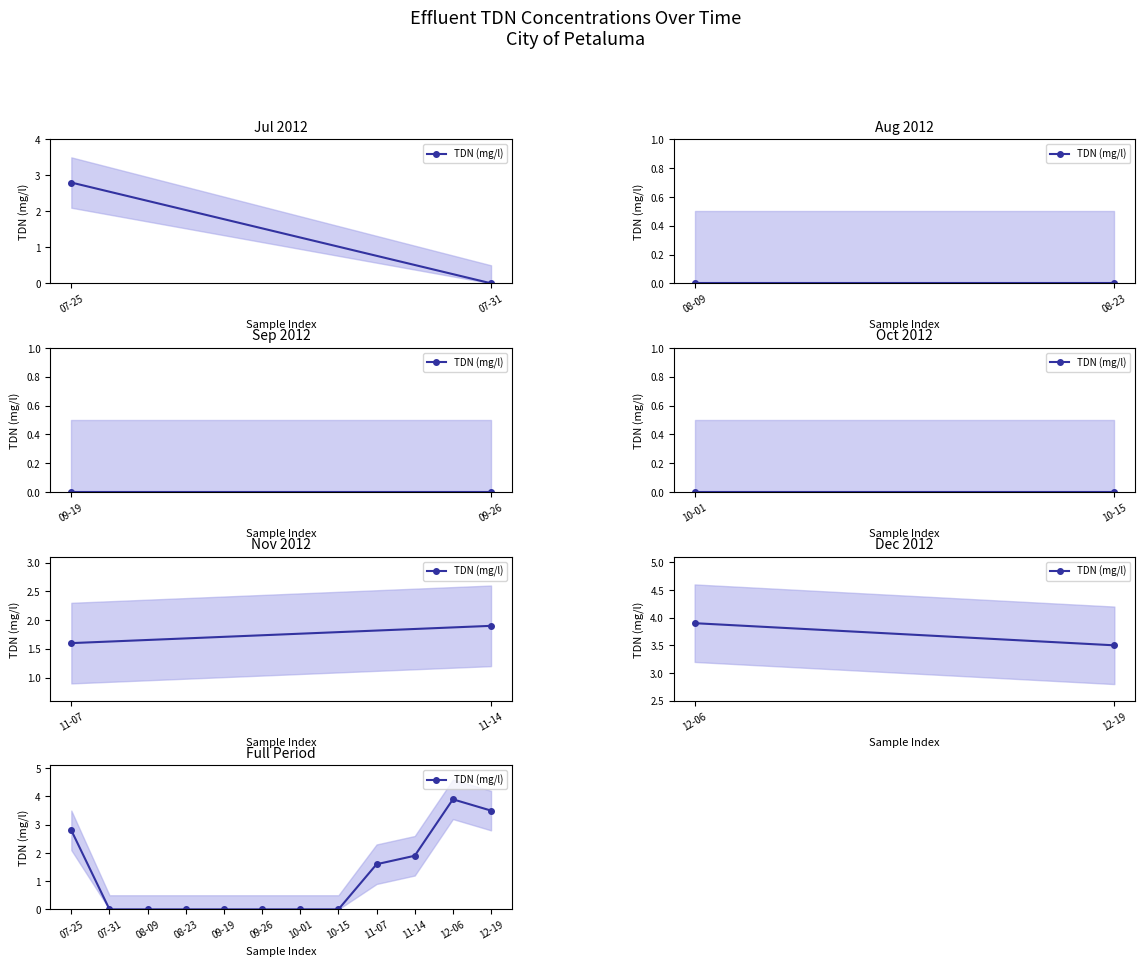

How many interior local peaks (higher than both neighbors) does the data have?

1